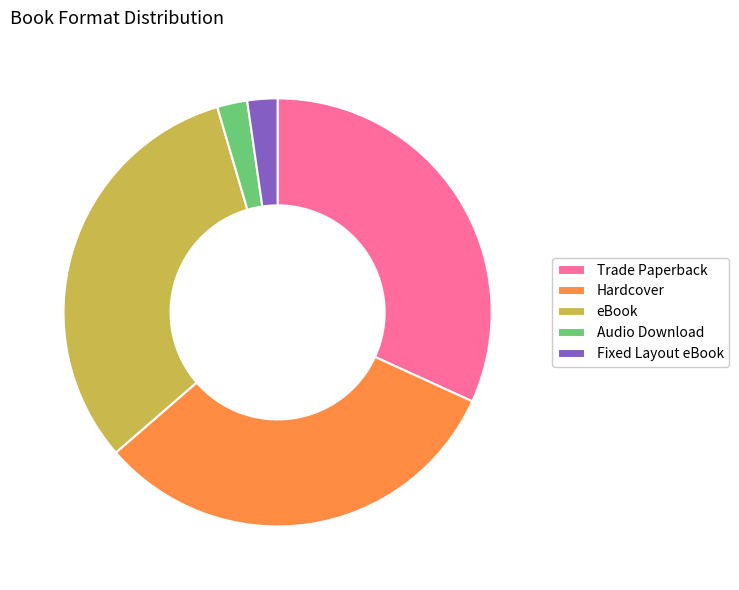

The Fixed Layout eBook slice represents 11% of the pie. True or false?

False